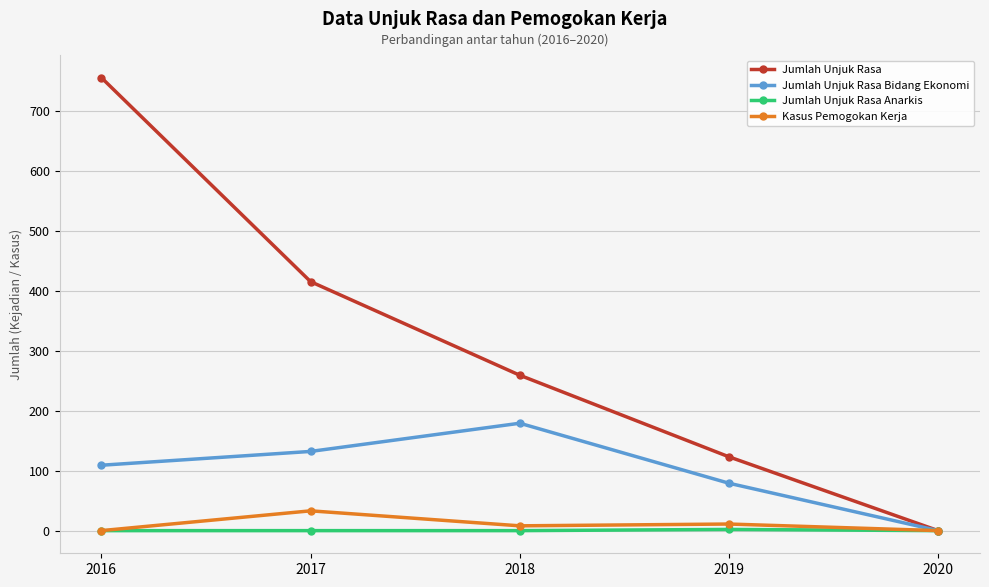

At how many categories does at least one series exceed 435?

1